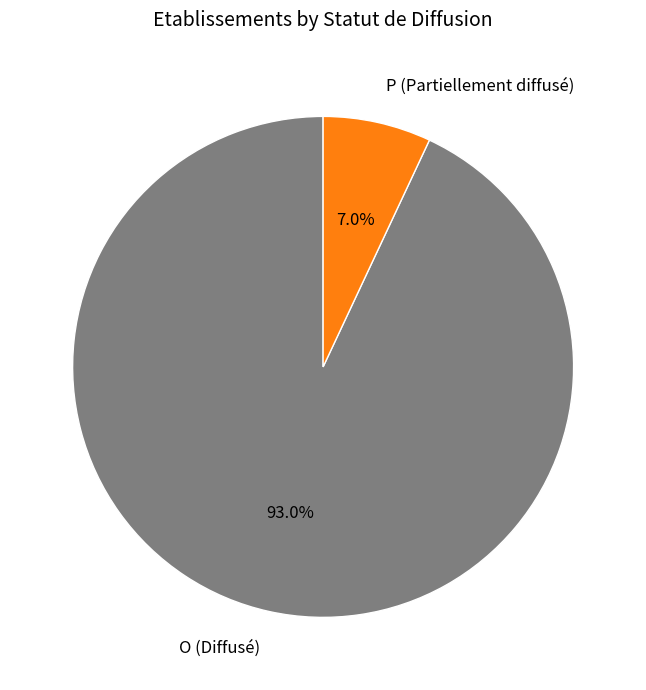

Which slice is the largest?

O